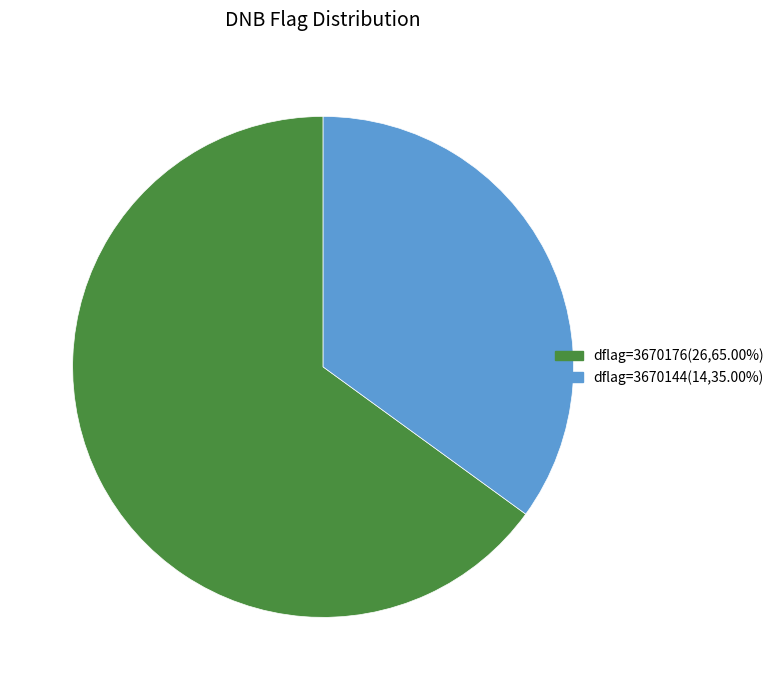

Is there any slice that represents more than half of the pie?

Yes